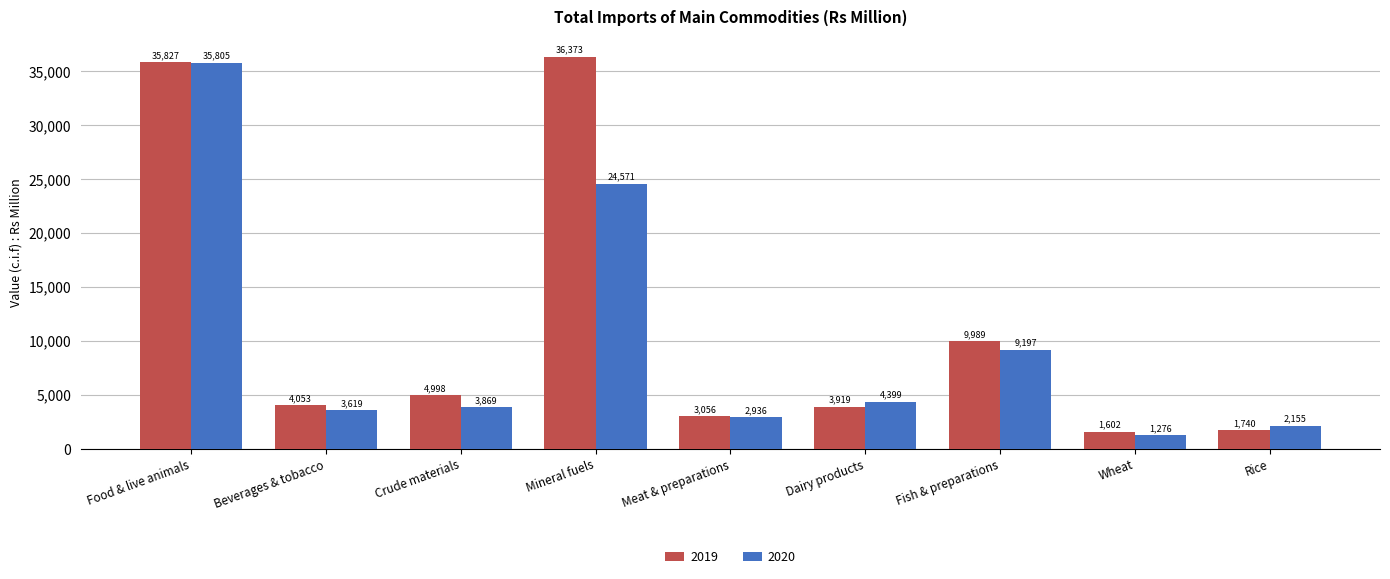

Reading left to right, what are all the values shown in this chart?

2019: Food & live animals=35827	Beverages & tobacco=4053	Crude materials=4998	Mineral fuels=36373	Meat & preparations=3056	Dairy products=3919	Fish & preparations=9989	Wheat=1602	Rice=1740
2020: Food & live animals=35805	Beverages & tobacco=3619	Crude materials=3869	Mineral fuels=24571	Meat & preparations=2936	Dairy products=4399	Fish & preparations=9197	Wheat=1276	Rice=2155